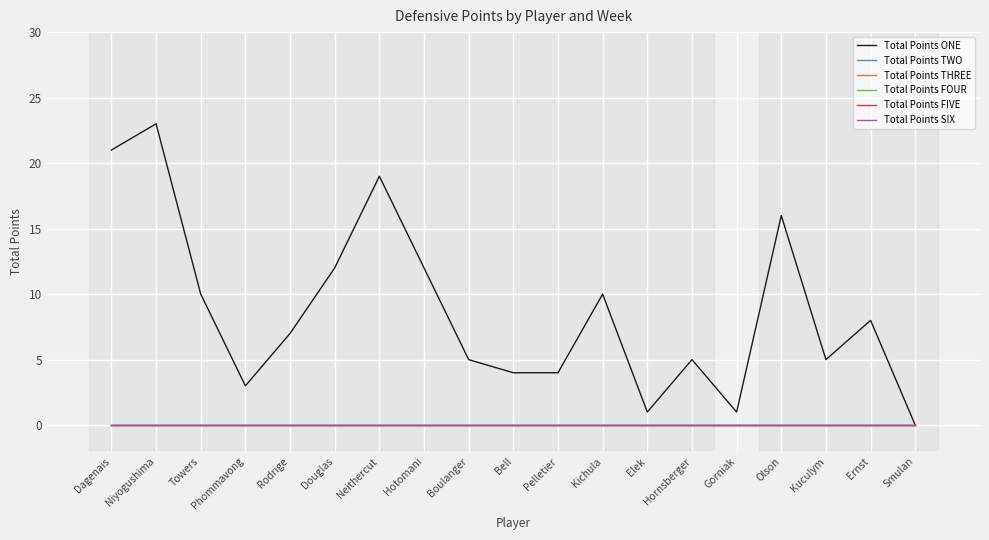

At which label is Total Points THREE closest to 0?

Dagenais